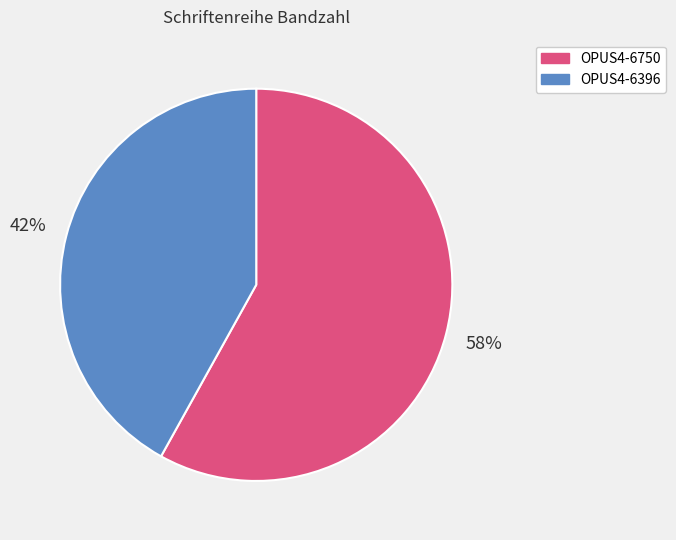

Rank the categories by value from highest to lowest.

OPUS4-6750, OPUS4-6396